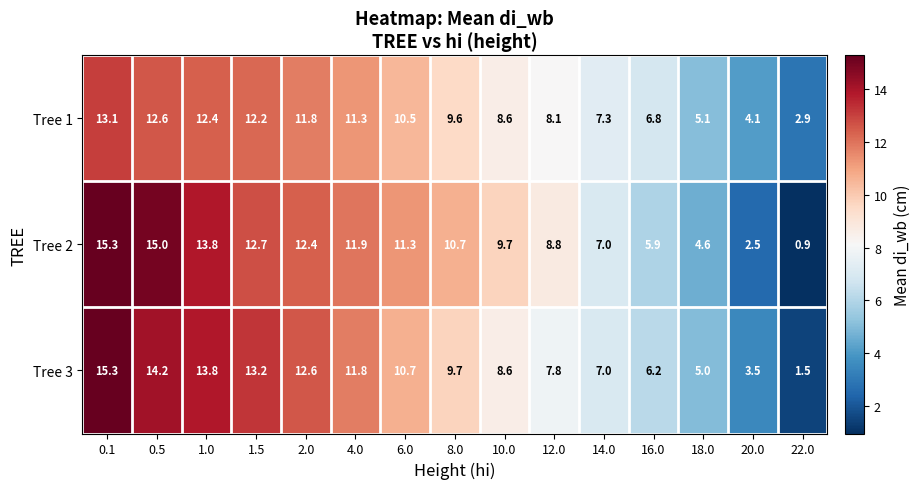

Which label corresponds to the smallest value in the chart?

22.0